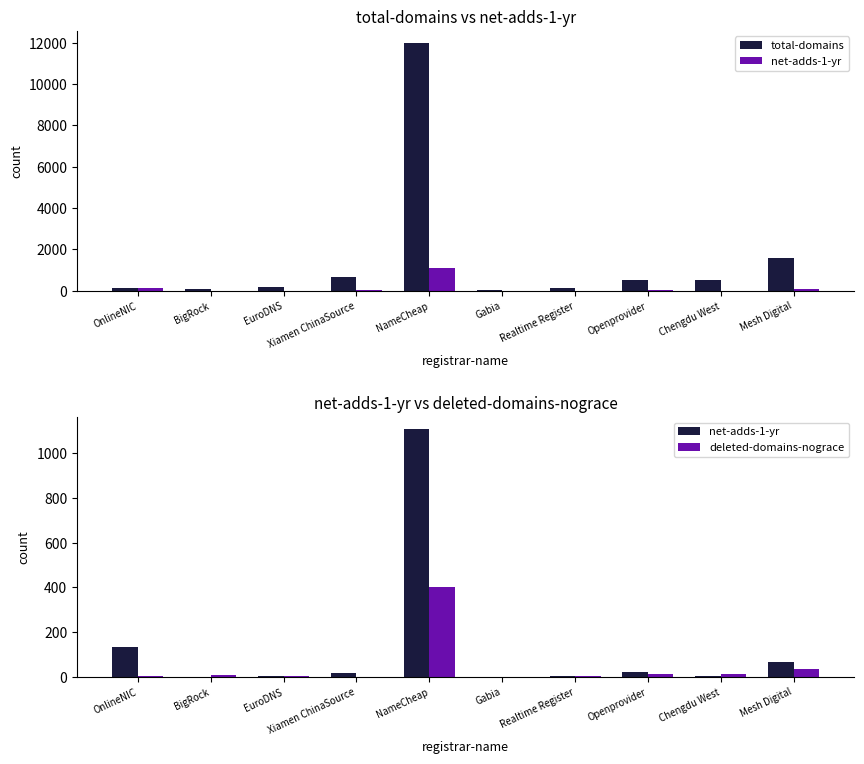

True or false: net-adds-1-yr has a value of 33 at Xiamen ChinaSource.

False